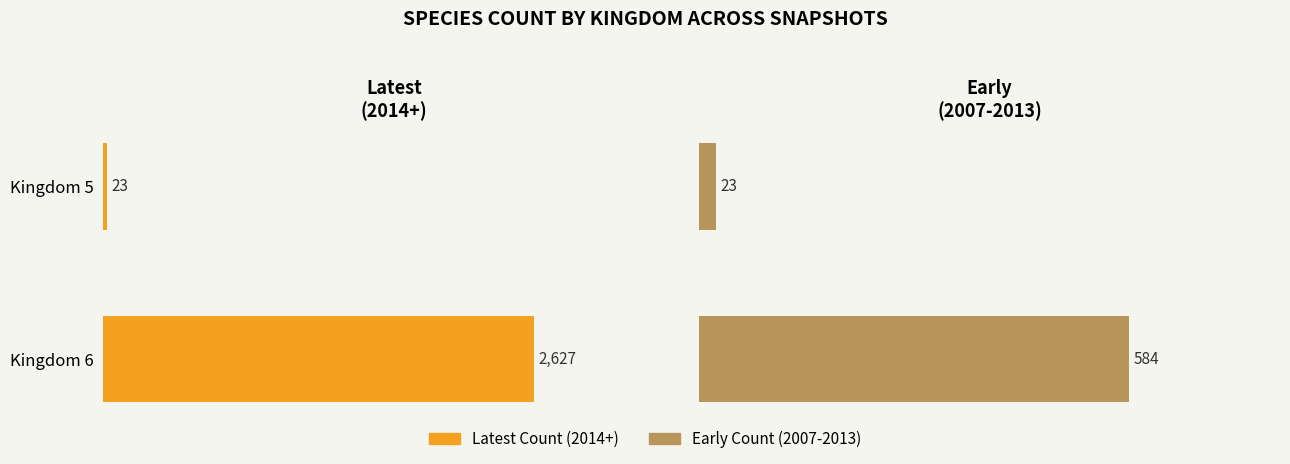

True or false: Latest Count has a value of 23 at Kingdom 5.

True